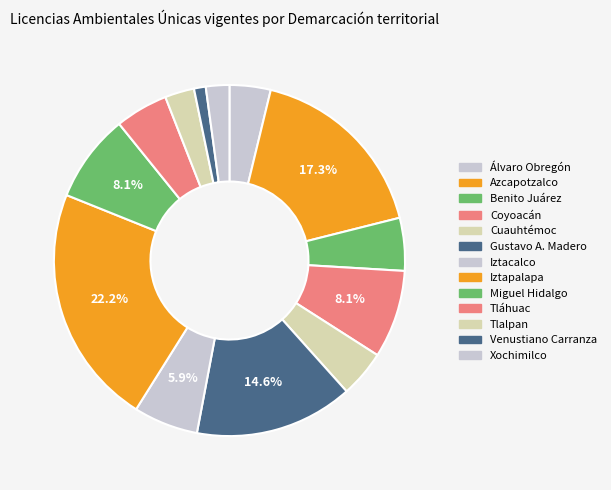

What percentage do Cuauhtémoc and Gustavo A. Madero together represent?

18.9%